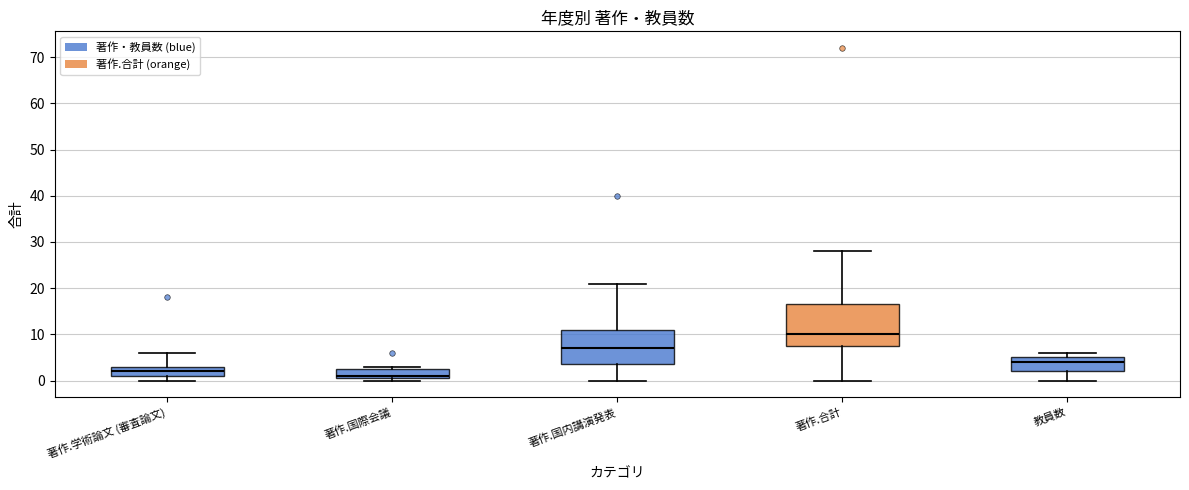

Reading left to right, read every box against the y-axis: the position of its median line, the range the box covers, and the ends of its whiskers. The values are not printed on the chart, so give them approximately, as read against the axis.

著作.学術論文 (審査論文): median 2, box 1 to 3, whiskers 0 to 6
著作.国際会議: median 1 (just above the box's lower edge), box 1 to 3, whiskers 0 to 3 (just above the box's upper edge)
著作.国内講演発表: median 7, box 4 to 11, whiskers 0 to 21
著作.合計: median 10, box 8 to 17, whiskers 0 to 28
教員数: median 4, box 2 to 5, whiskers 0 to 6